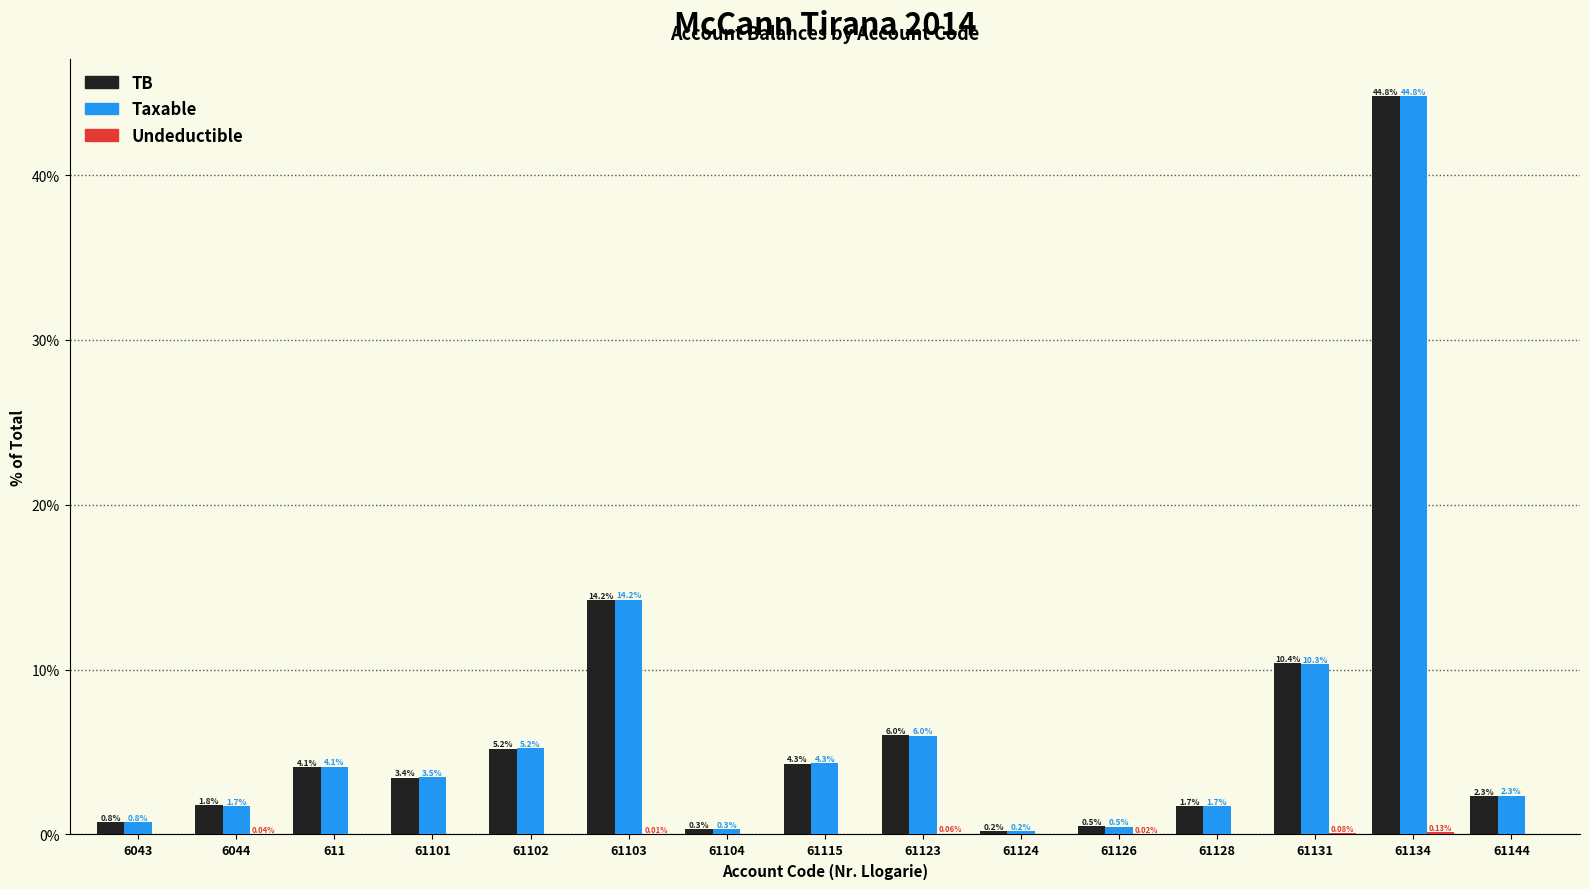

What is the total value across all series at 61131?

20.8